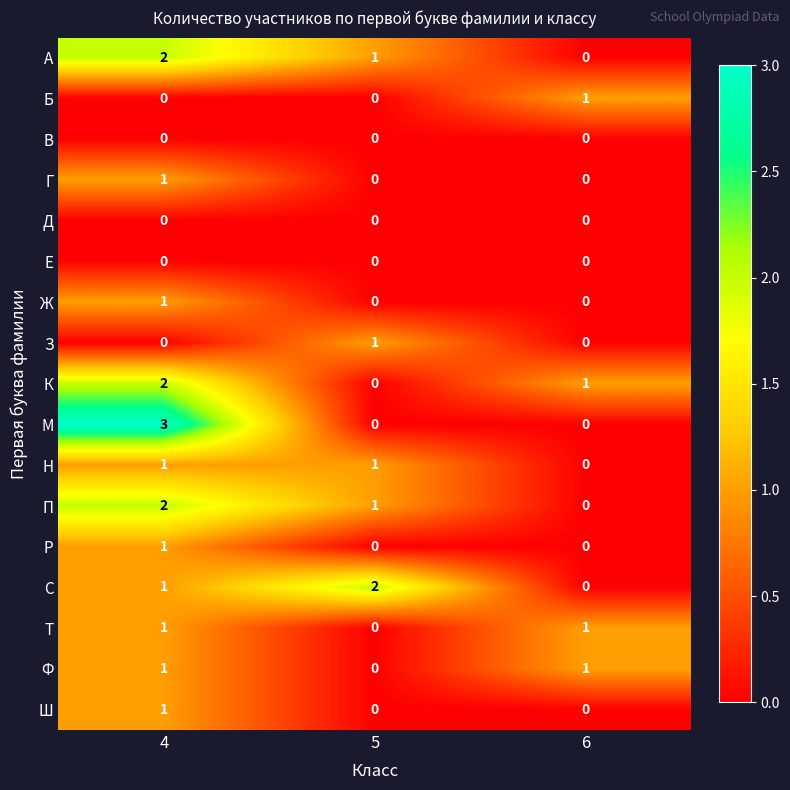

The value of М at 5 is 0. True or false?

True